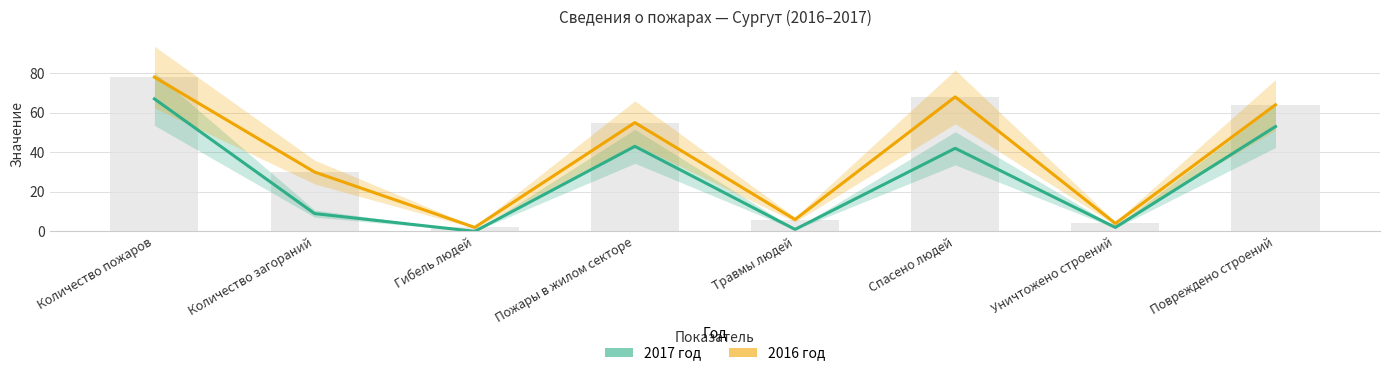

Reading left to right, transcribe all the data shown in this chart.

2017 год: Количество пожаров=67	Количество загораний=9	Гибель людей=0	Пожары в жилом секторе=43	Травмы людей=1	Спасено людей=42	Уничтожено строений=2	Повреждено строений=53
2016 год: Количество пожаров=78	Количество загораний=30	Гибель людей=2	Пожары в жилом секторе=55	Травмы людей=6	Спасено людей=68	Уничтожено строений=4	Повреждено строений=64